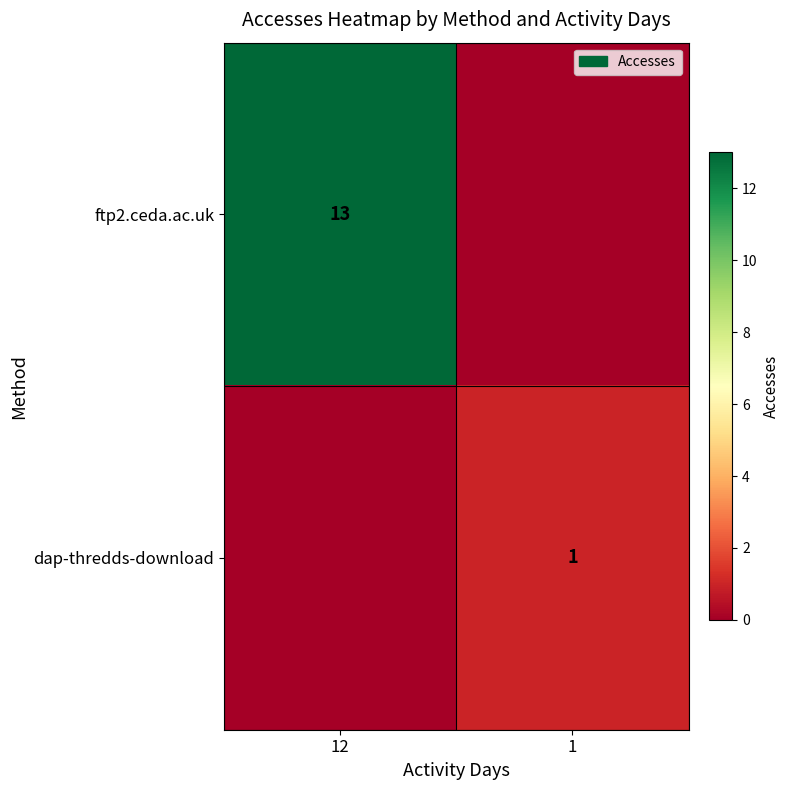

True or false: dap-thredds-download has a value of 1 at 1.

True